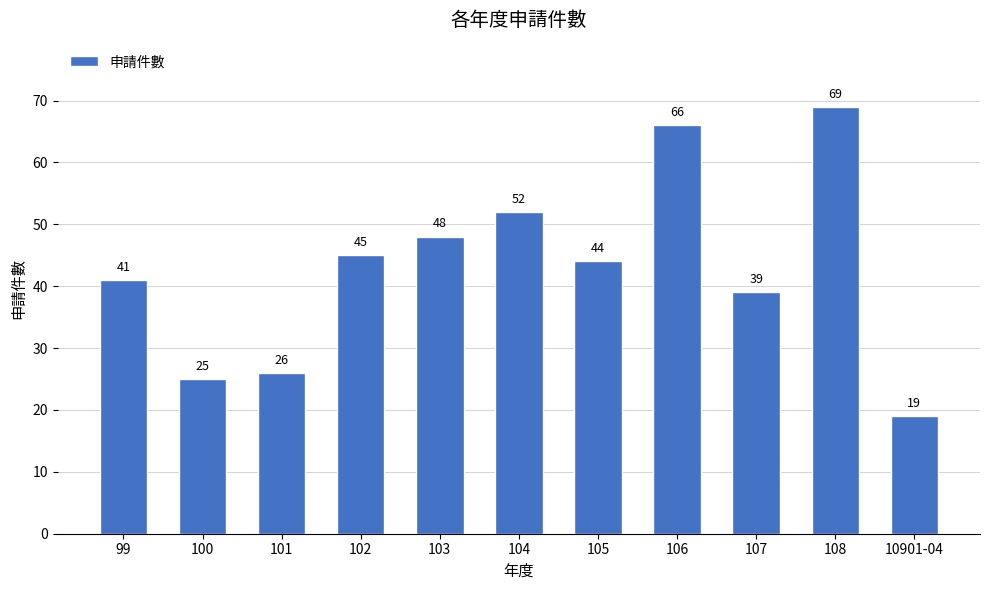

Which has a higher value, 104 or 10901-04?

104